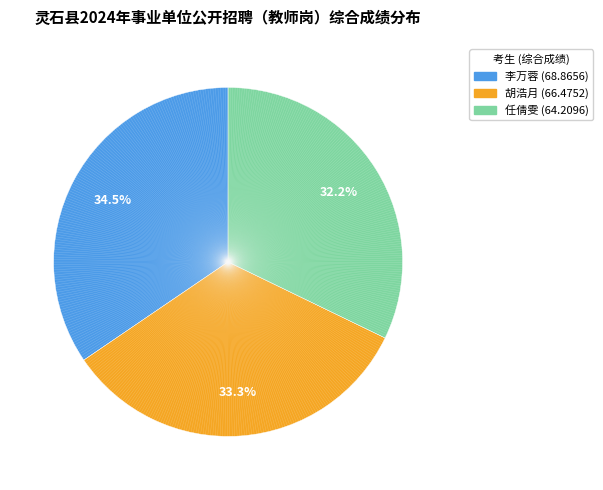

What percentage is the 任倩雯 slice, to the nearest percent?

32%